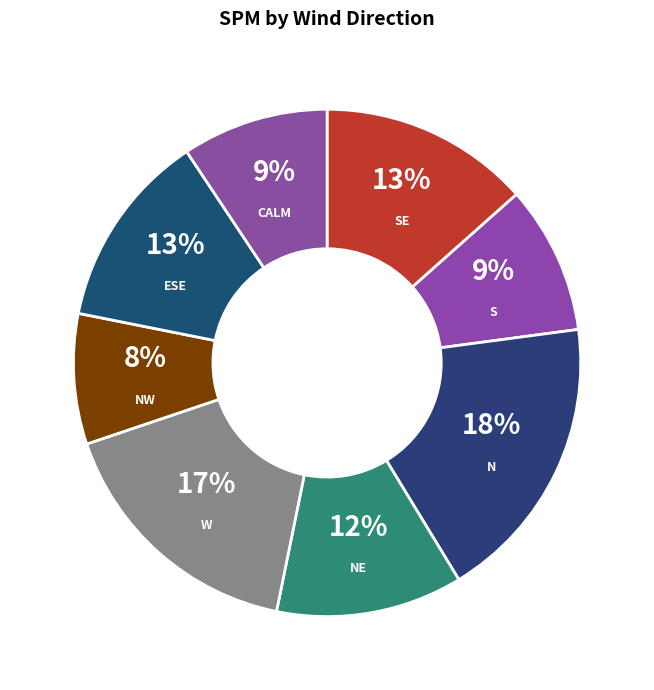

Between N and W, which is larger?

N